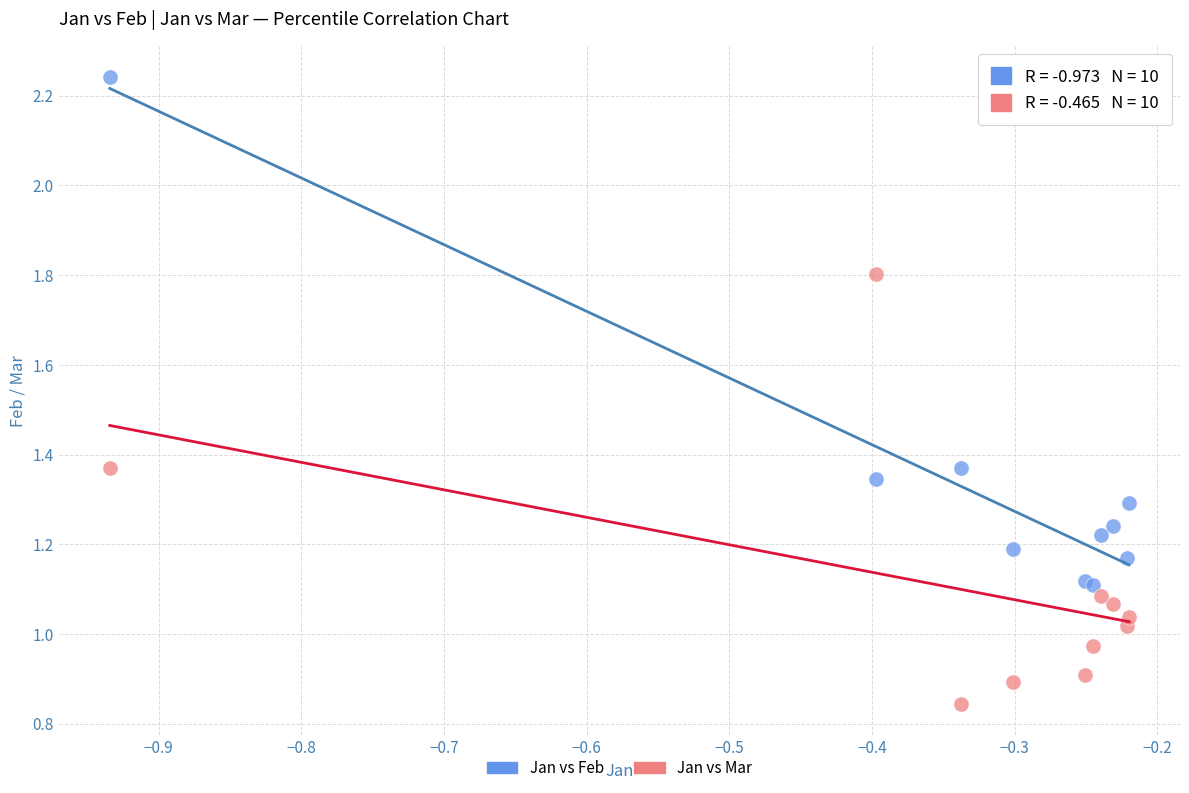

Which series has the largest Y range (max minus min)?

Jan vs Feb